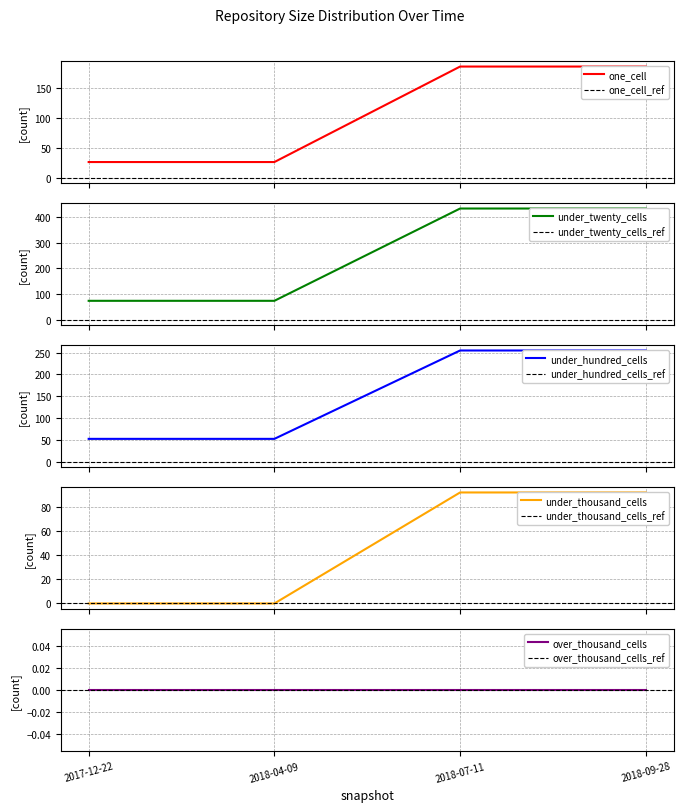

What is the difference between the maximum and minimum values in the under_thousand_cells series?

92